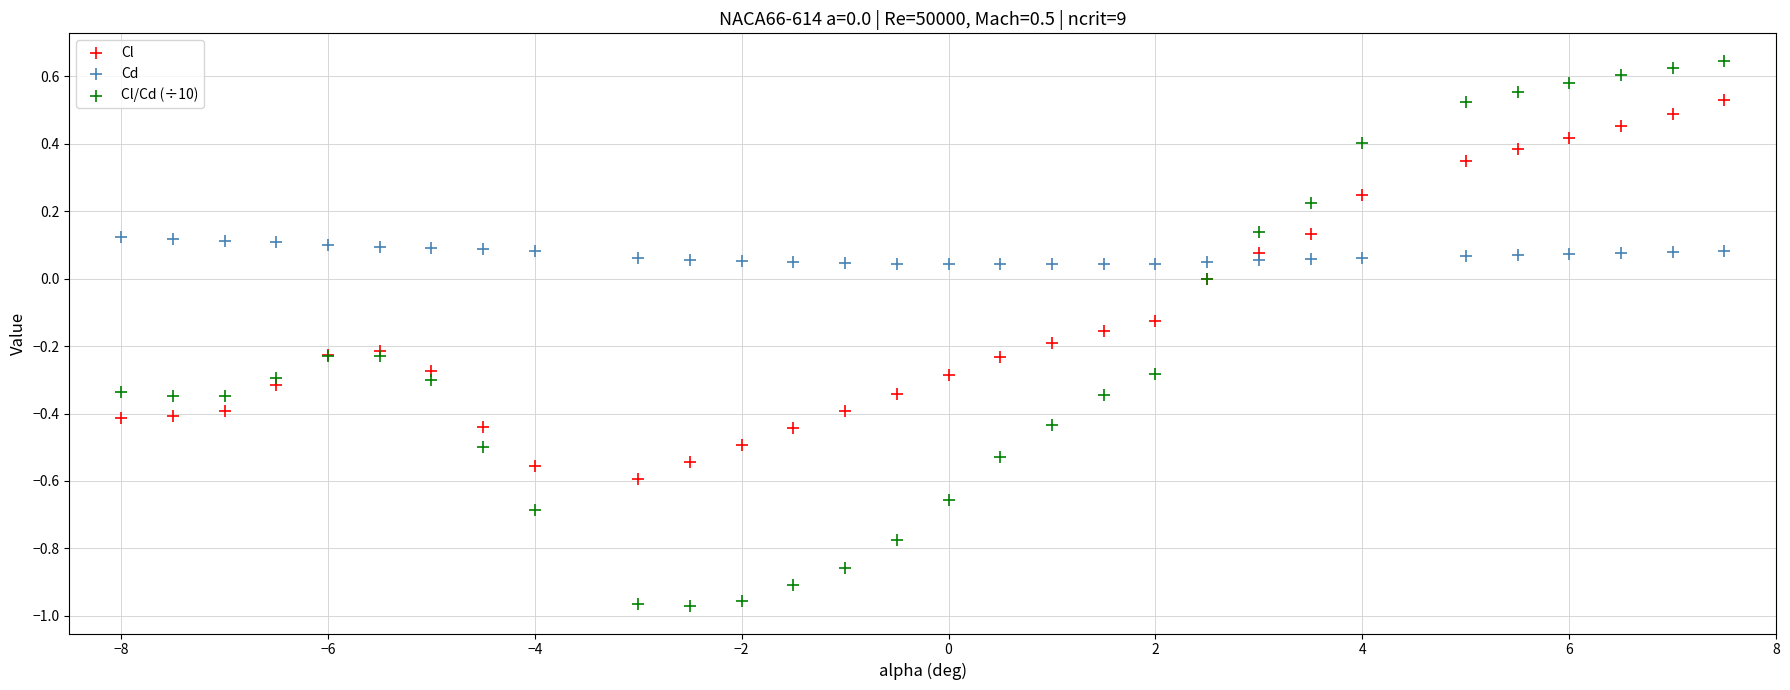

Which series contains the highest Y value?

Cl/Cd (÷10)